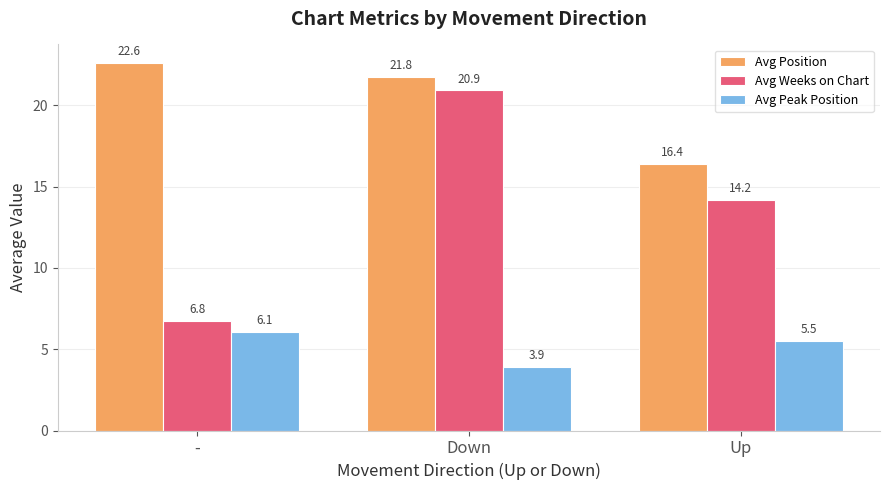

What is the difference between the highest and lowest values at Down?

17.8